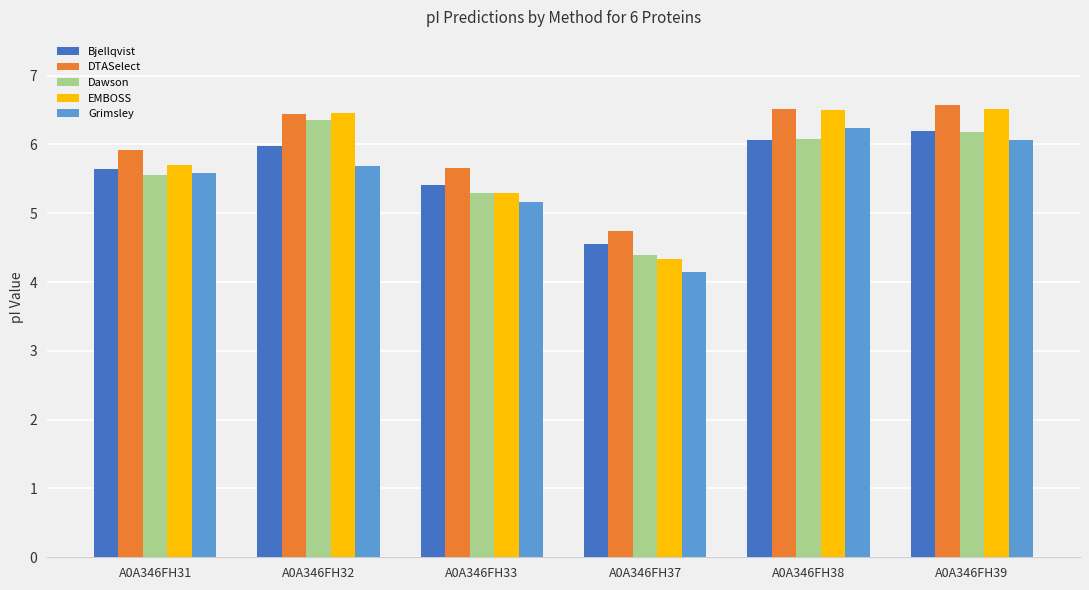

The EMBOSS series shows 6.5 at A0A346FH32. True or false?

True